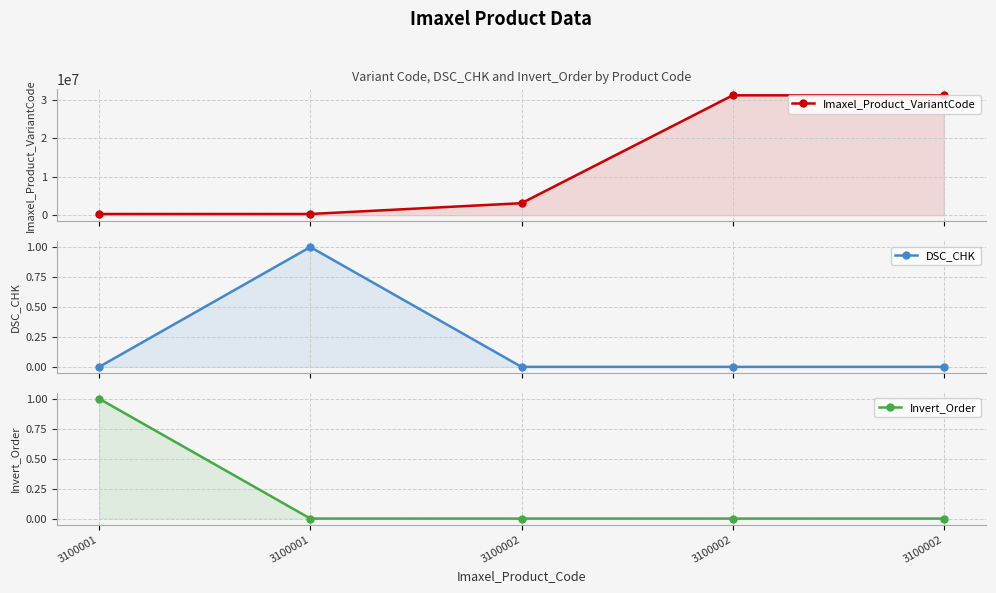

What is the total value across all series at 3100001?

311016